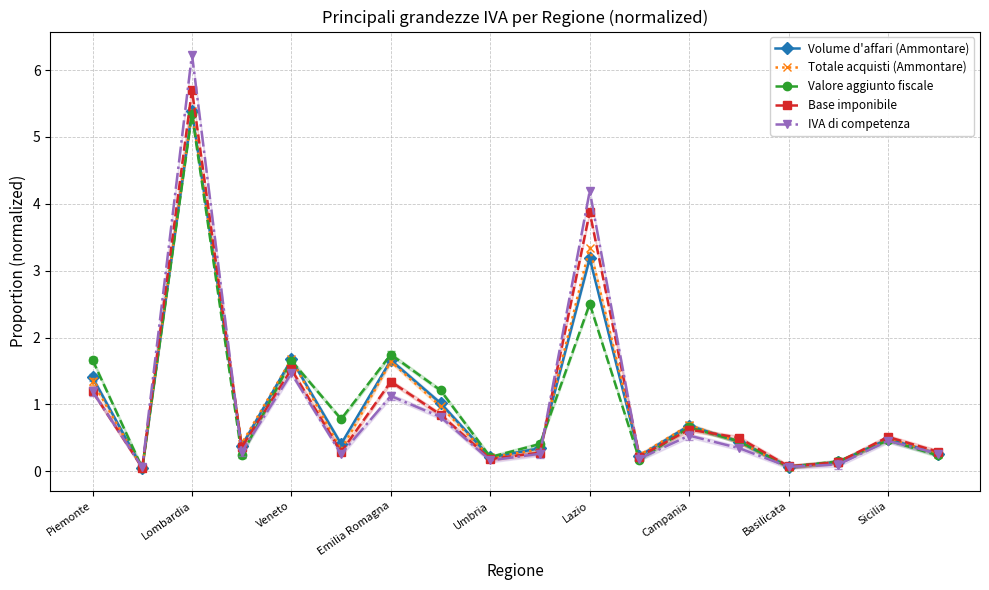

The value of Base imponibile at Basilicata is 0.1. True or false?

True